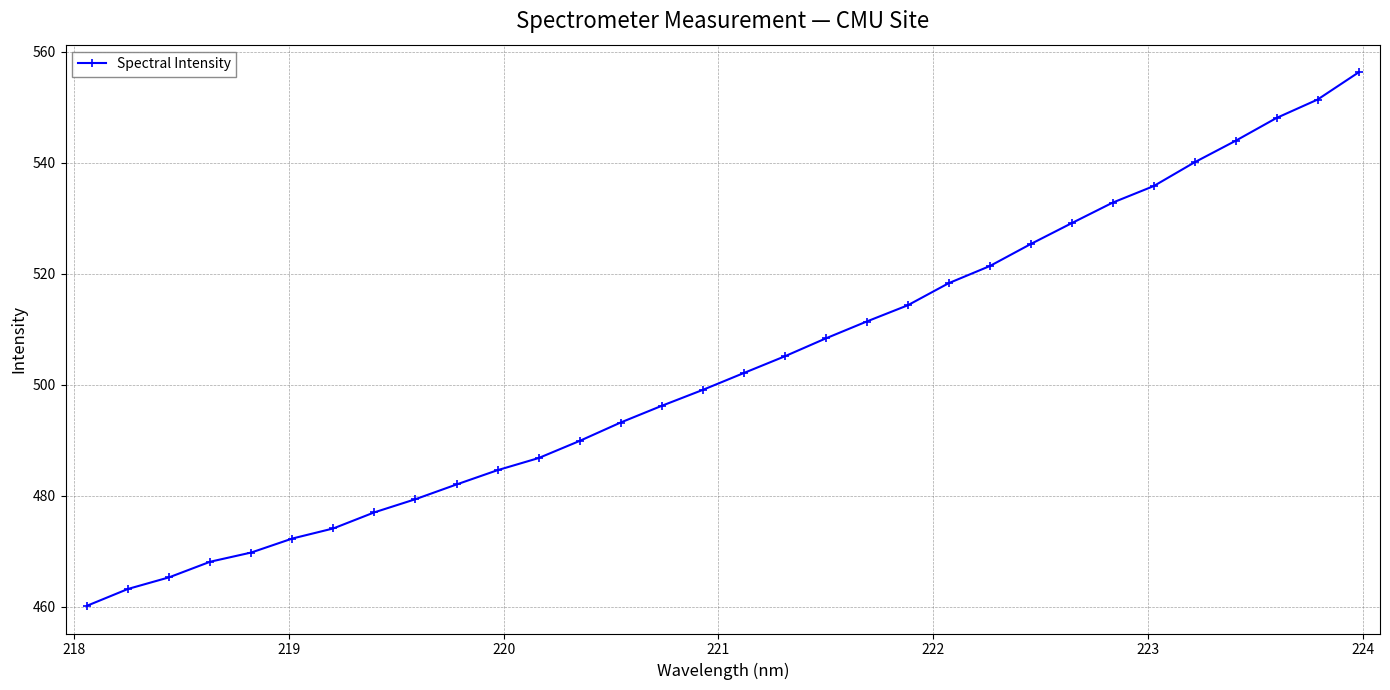

What is the average value?

503.3